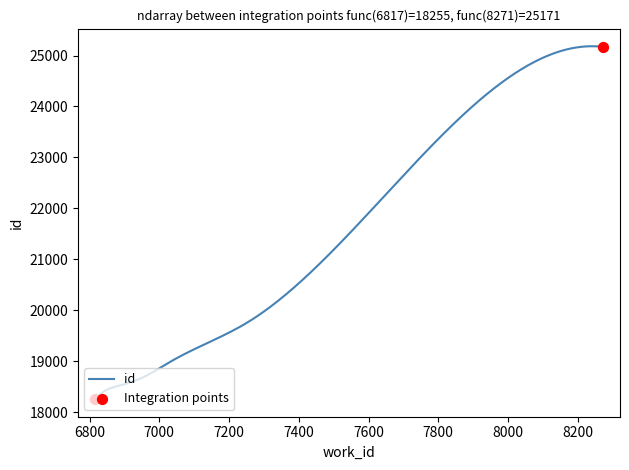

What is the smallest value displayed?

18255.0